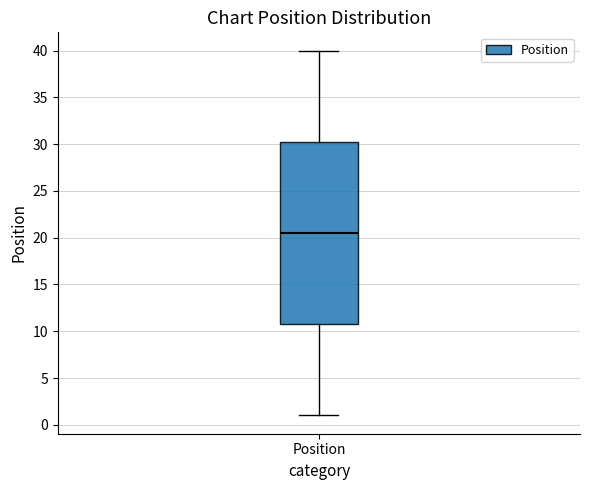

Where does the median line of the box for Position sit on the y-axis? The values are not printed on the chart, so give them approximately, as read against the axis.

20.5